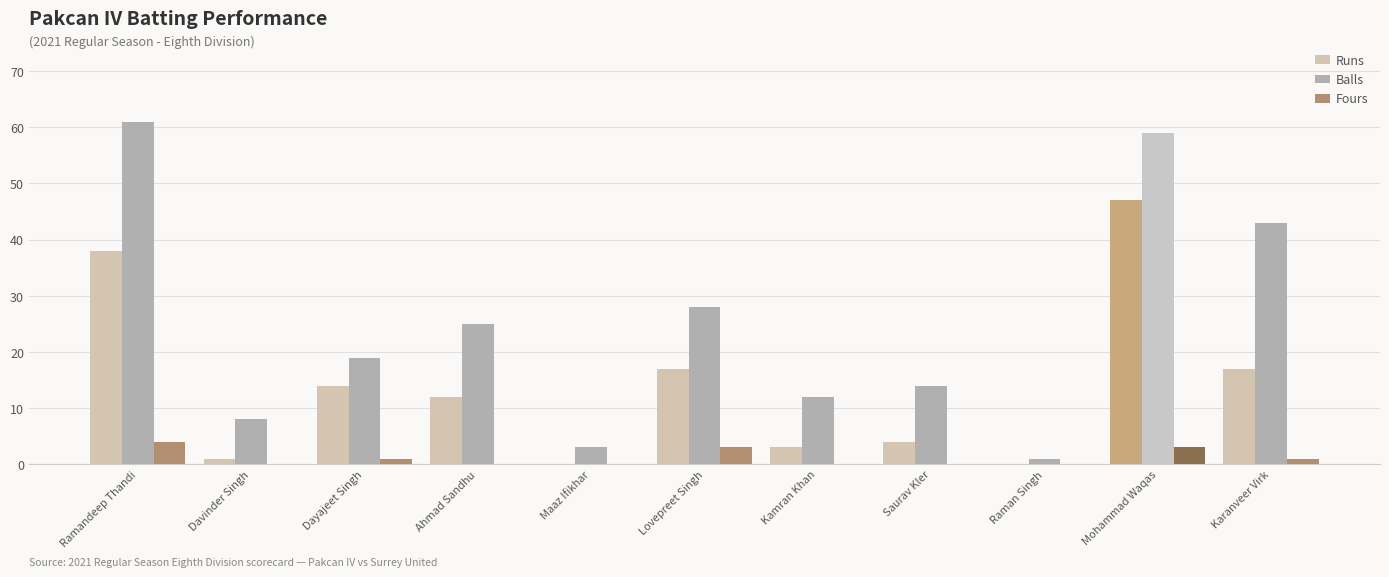

What is the highest value of the Runs series?

47